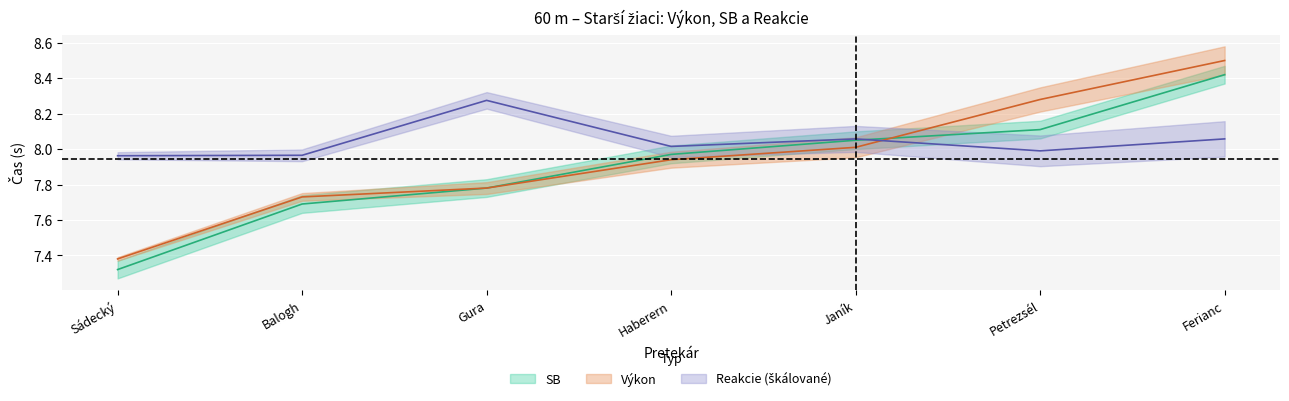

At which category is the sum across all series the highest?

Ferianc